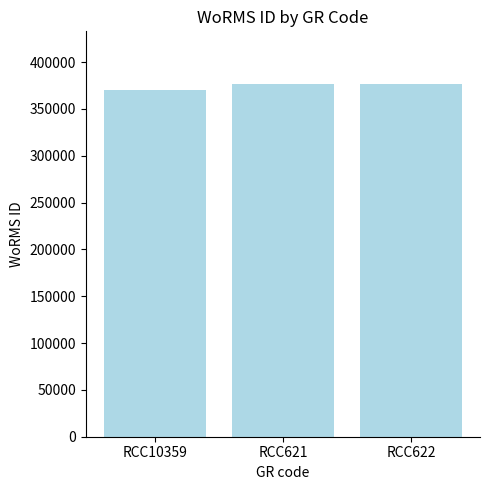

What is the difference between the second highest and minimum values?

6306